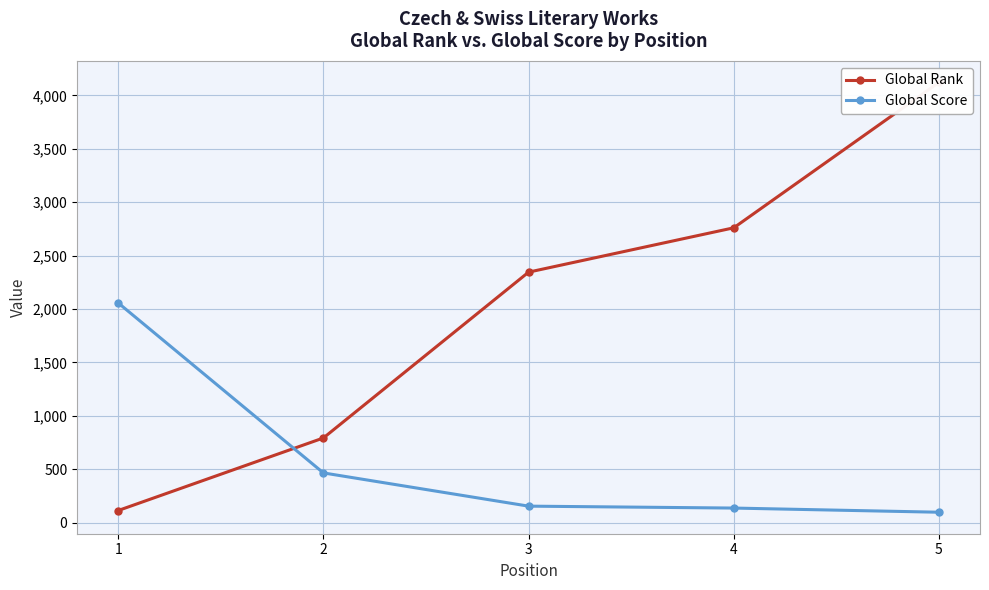

Which series changed the most between 2 and 4?

Global Rank